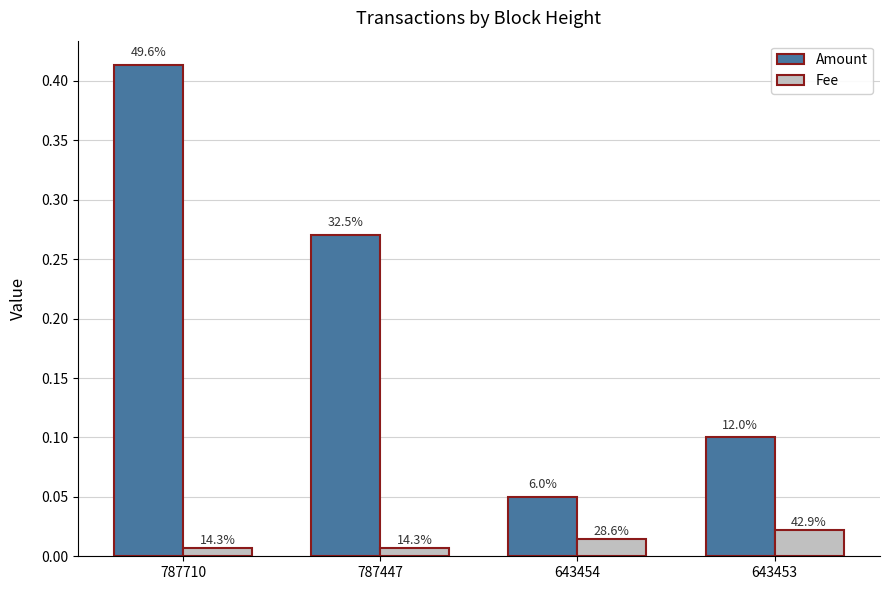

The Amount series shows 0.4 at 787710. True or false?

True